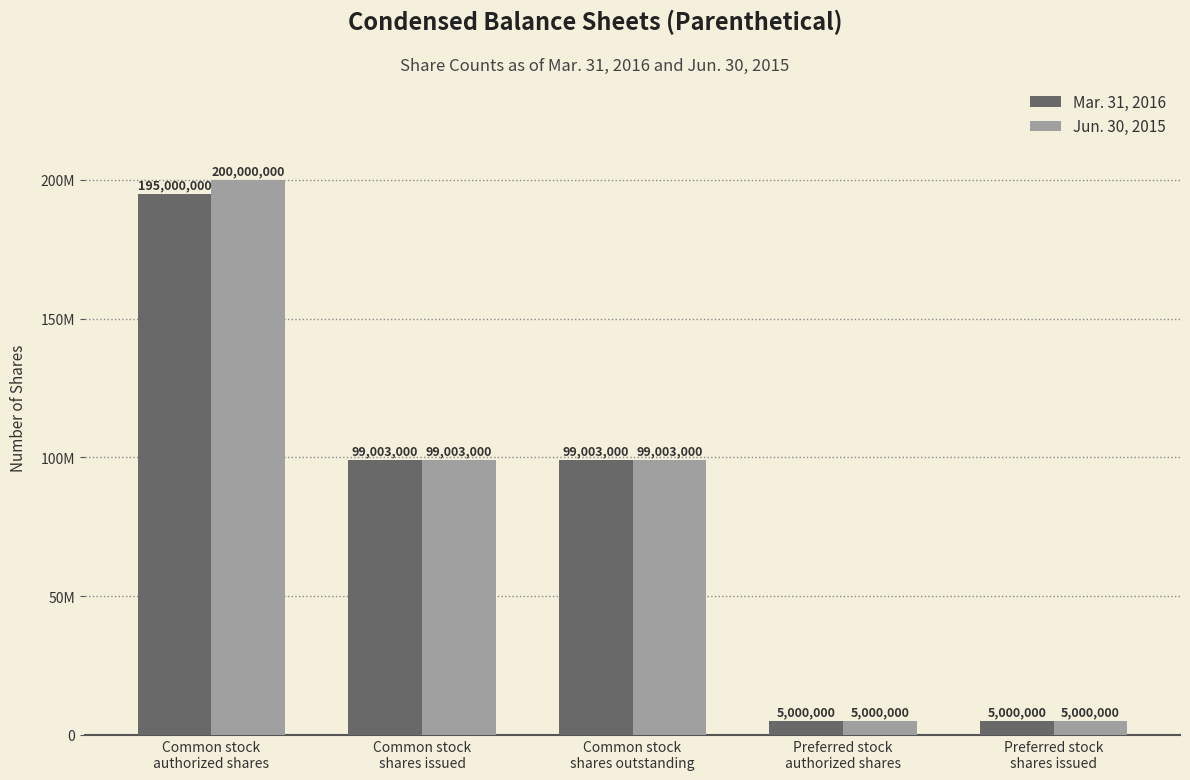

Are the bars grouped side by side (vs. stacked)?

Yes